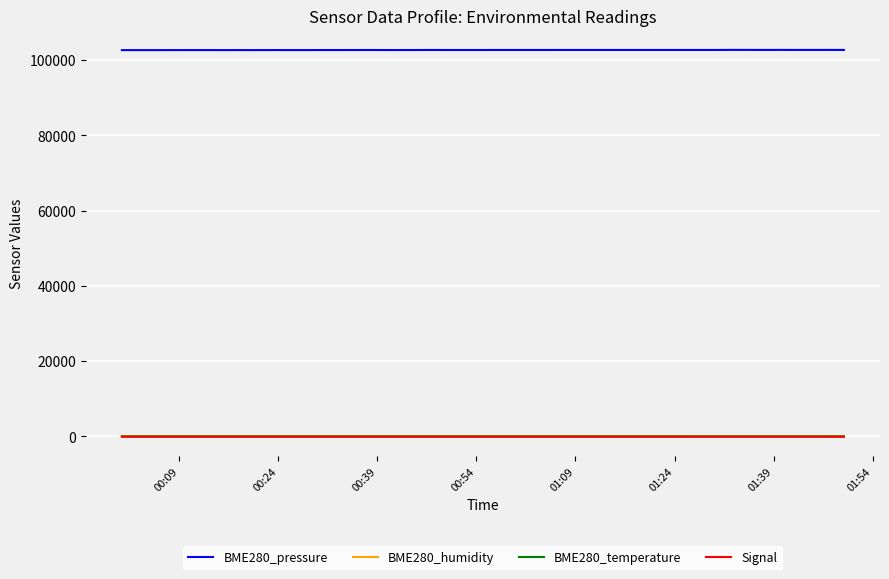

True or false: BME280_humidity and BME280_pressure intersect in this chart.

False